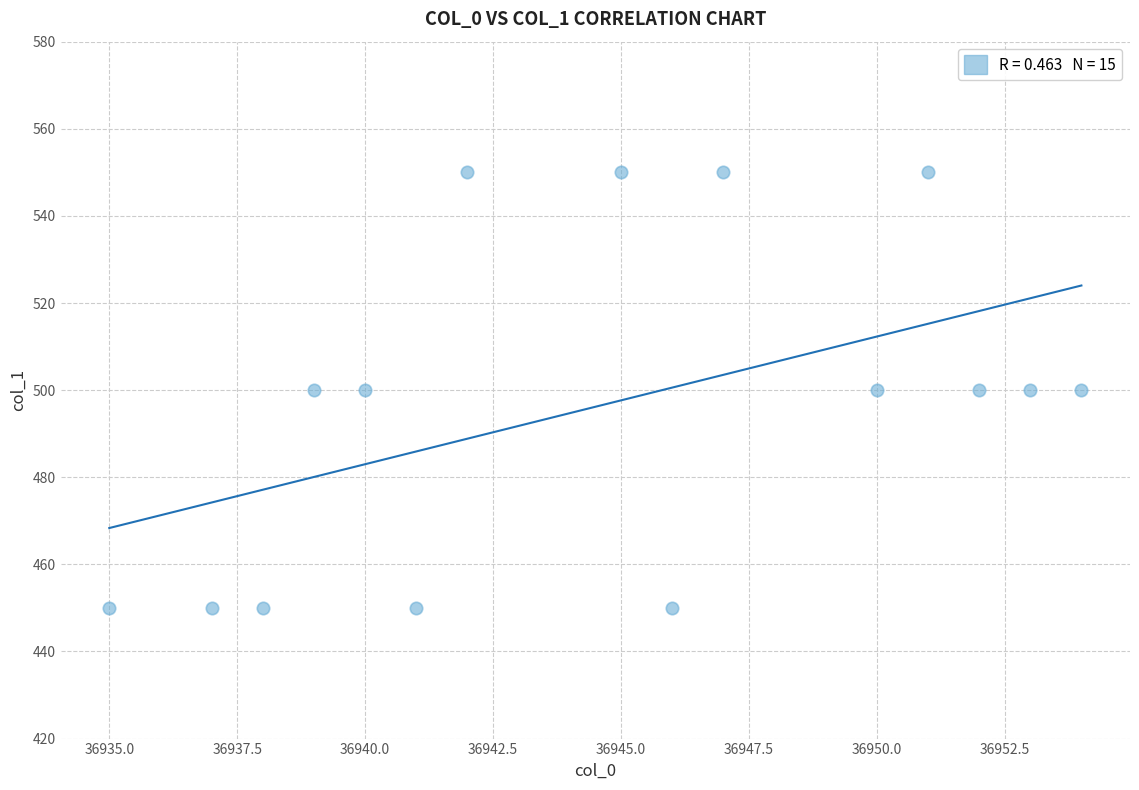

What is the range of Y values (max minus min)?

100